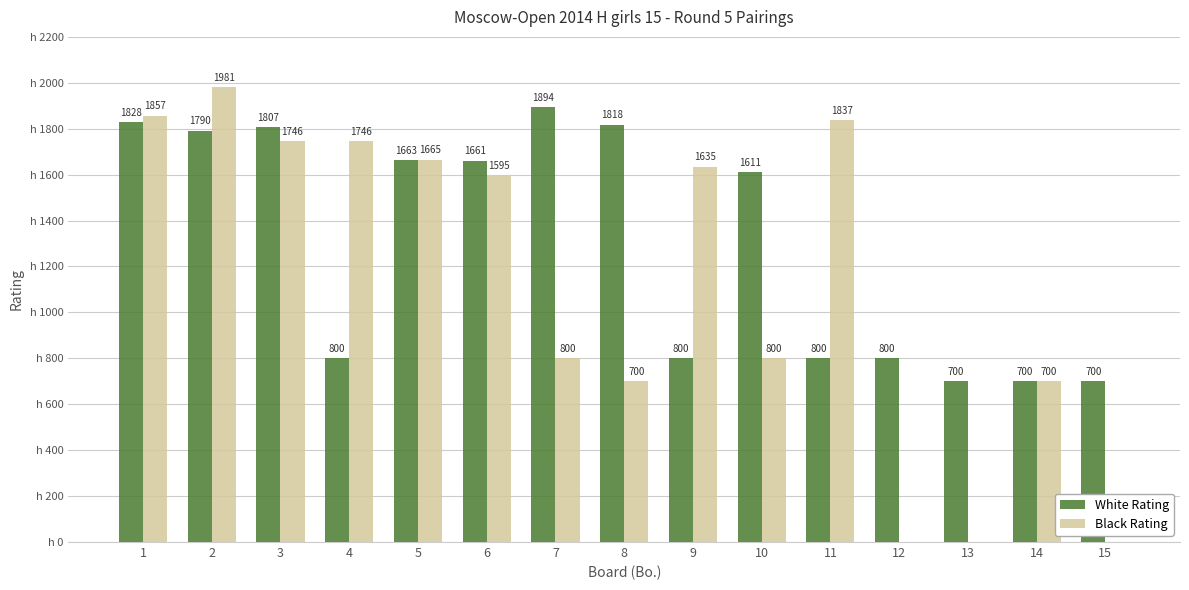

Is the value of White Rating at 12 greater than the value of Black Rating at 14?

Yes